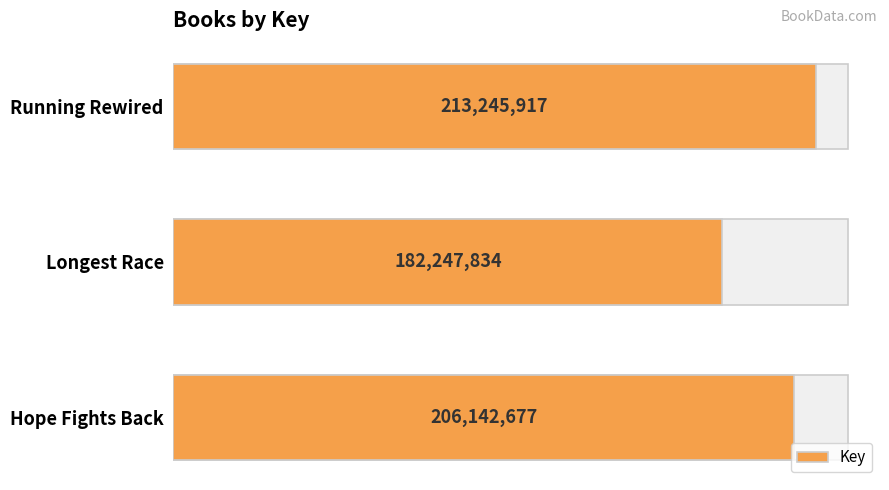

What is the difference between the maximum and minimum values?

30998083